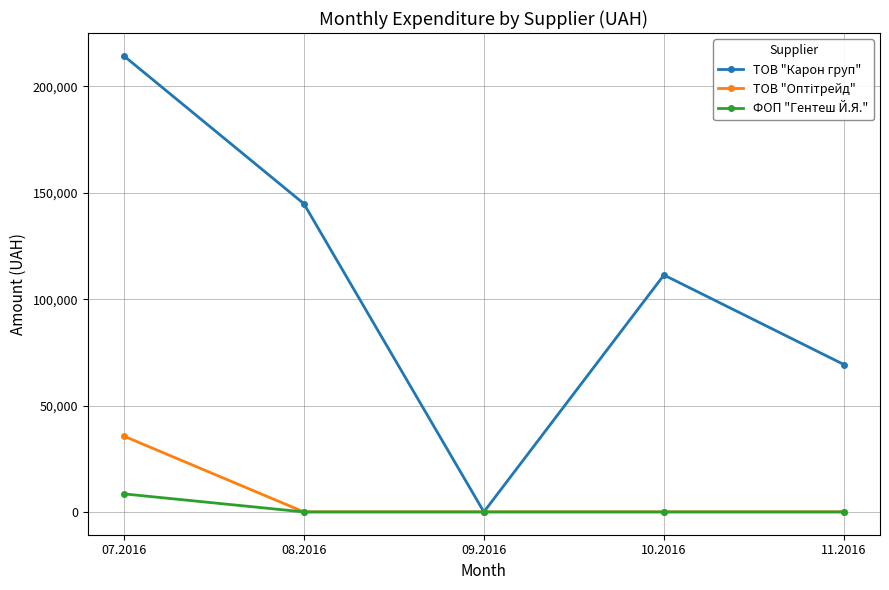

The value of ТОВ "Карон груп" at 10.2016 is 111346.2. True or false?

True